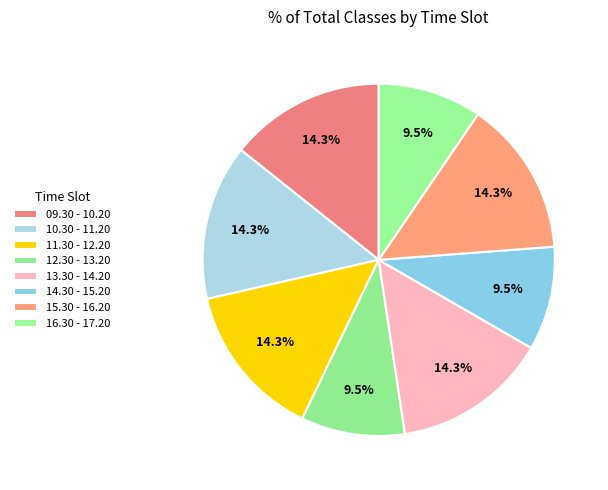

What is the smallest slice in the pie chart?

12.30 - 13.20